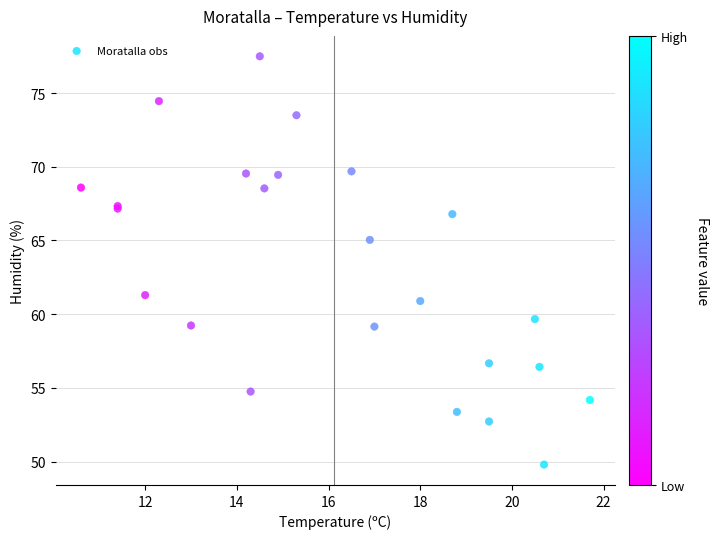

What Y value in the scatter plot is closest to 63?

61.3